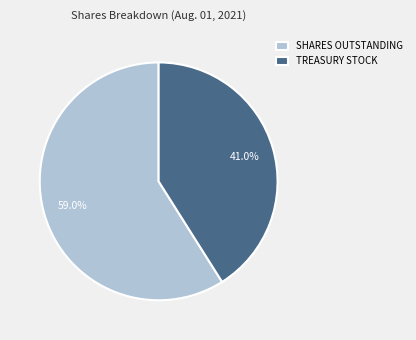

How many segments does this pie chart have?

2